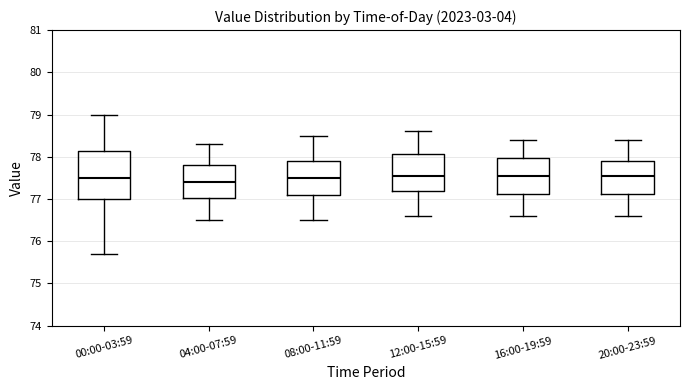

Reading left to right, transcribe this box plot: for each box, give where its median line is, the range the box spans, and where its two whiskers end, as read against the y-axis. The values are not printed on the chart, so give them approximately, as read against the axis.

00:00-03:59: median 77.5, box 77.0 to 78.1, whiskers 75.7 to 79.0
04:00-07:59: median 77.4, box 77.0 to 77.8, whiskers 76.5 to 78.3
08:00-11:59: median 77.5, box 77.1 to 77.9, whiskers 76.5 to 78.5
12:00-15:59: median 77.6, box 77.2 to 78.1, whiskers 76.6 to 78.6
16:00-19:59: median 77.6, box 77.1 to 78.0, whiskers 76.6 to 78.4
20:00-23:59: median 77.6, box 77.1 to 77.9, whiskers 76.6 to 78.4